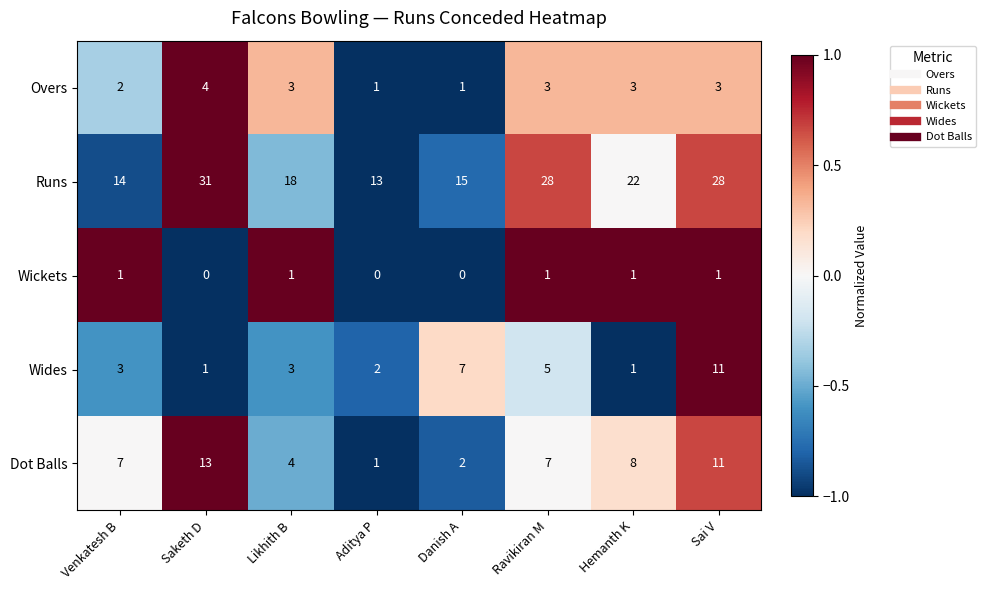

What is the sum of all Runs values?

169